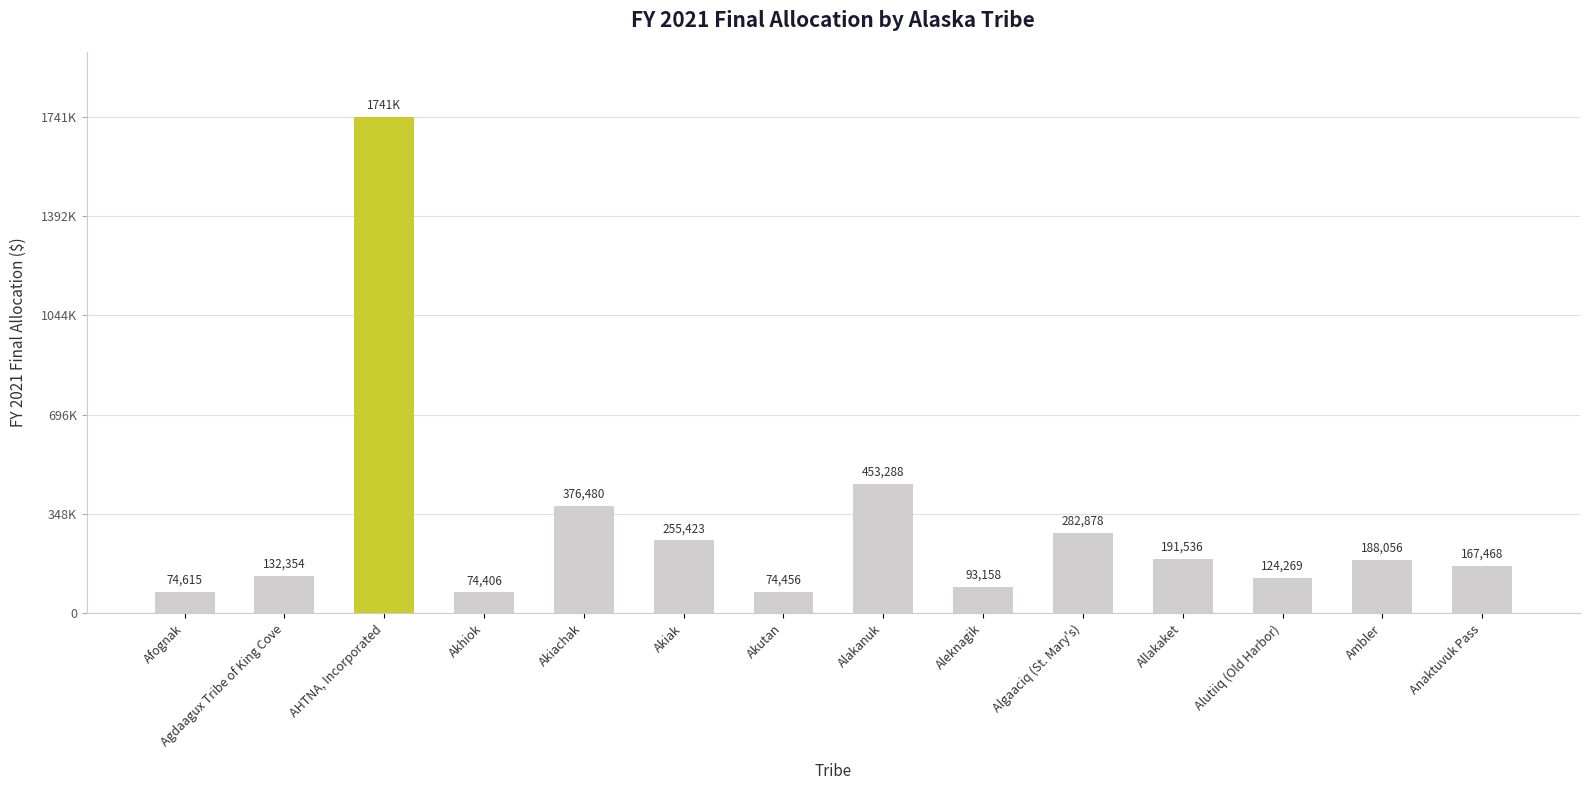

What value does the data have at Anaktuvuk Pass?

167468